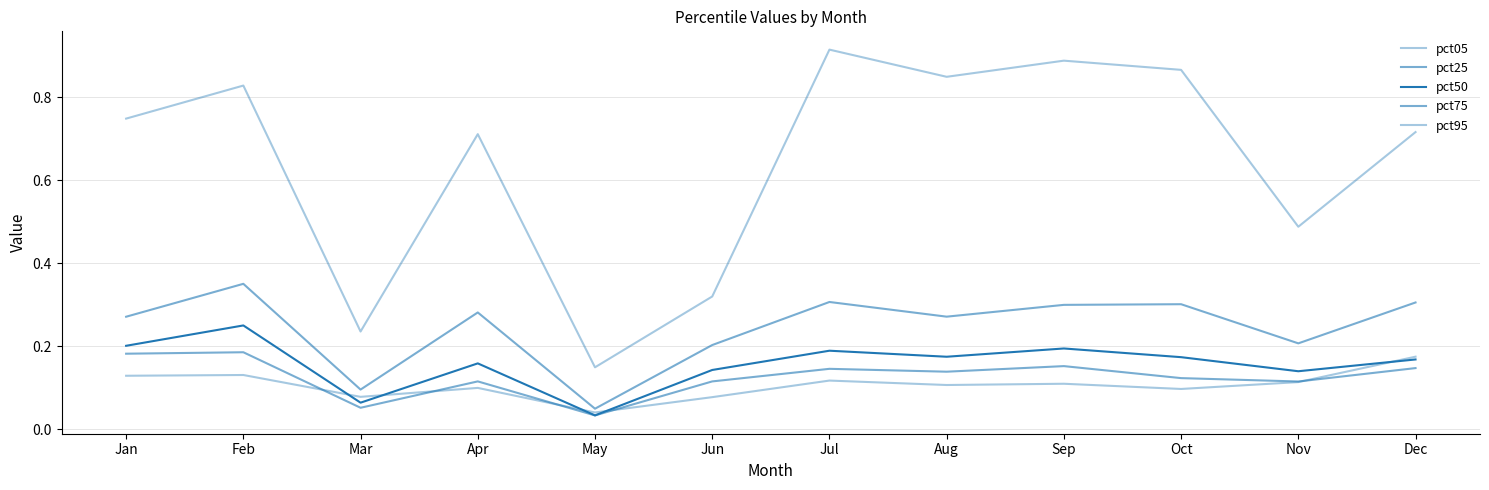

The value of pct75 at Oct is 0.3. True or false?

True